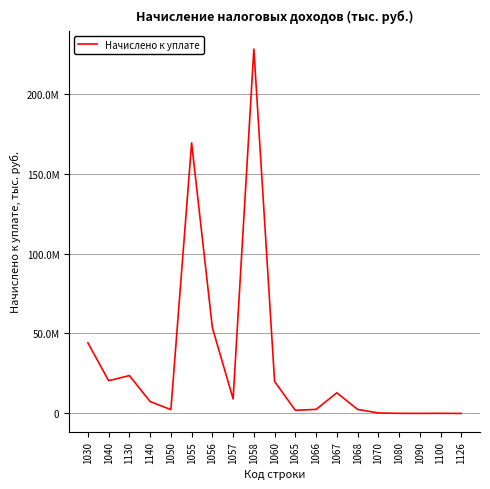

Is it true that the value at 1055 is 78337645?

False